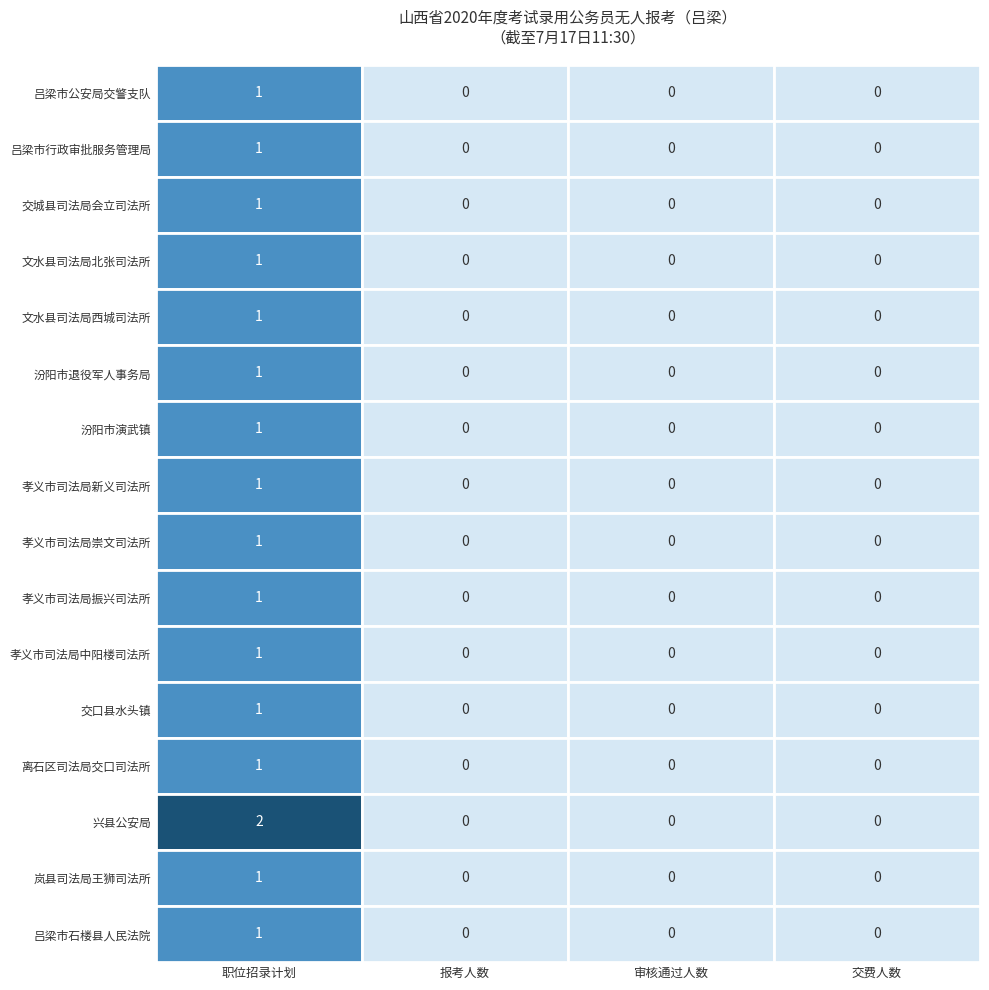

At 吕梁市行政审批服务管理局, list the series in order from smallest to largest.

报考人数, 审核通过人数, 交费人数, 职位招录计划